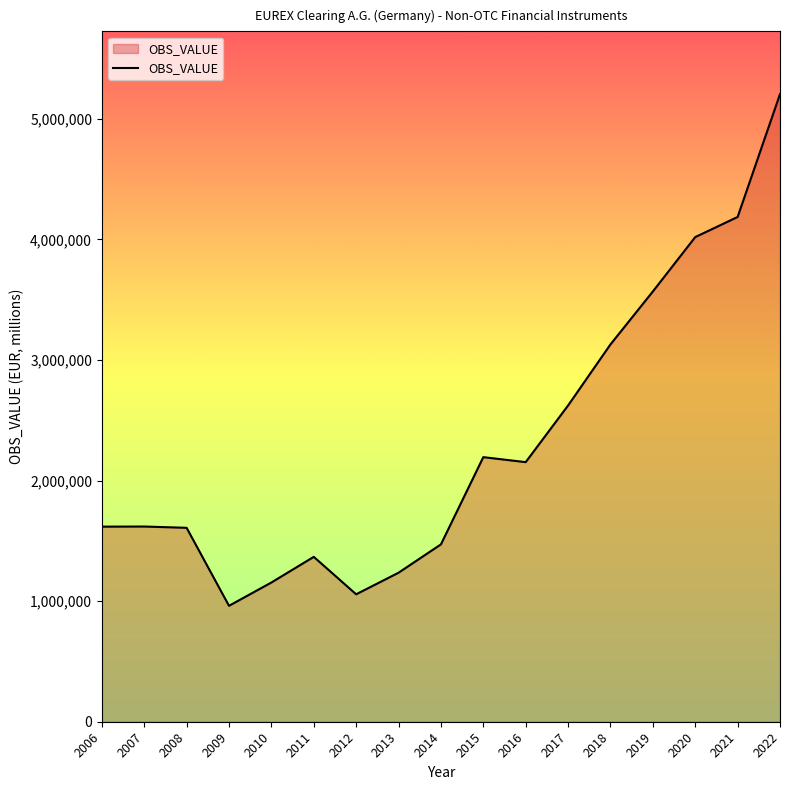

At which label is the value closest to 3083019?

2018